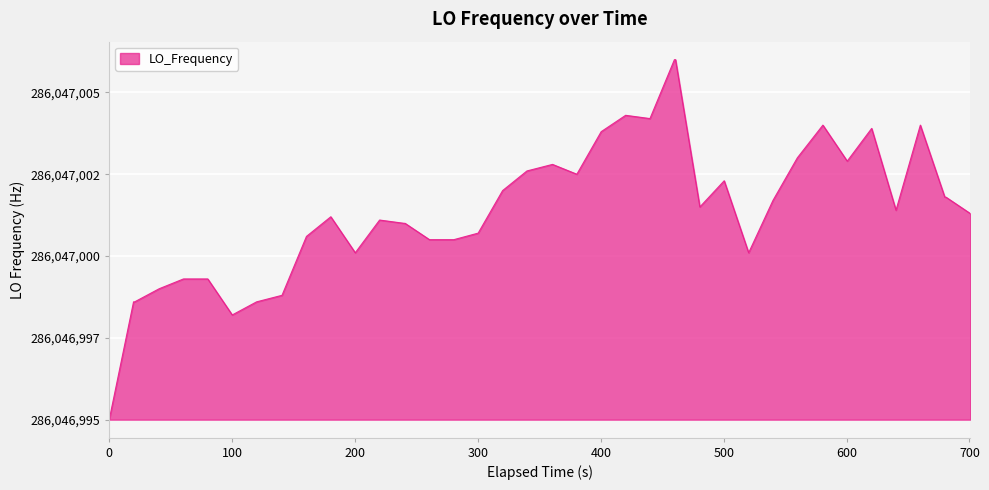

Is this an area chart (filled region under the line)?

Yes